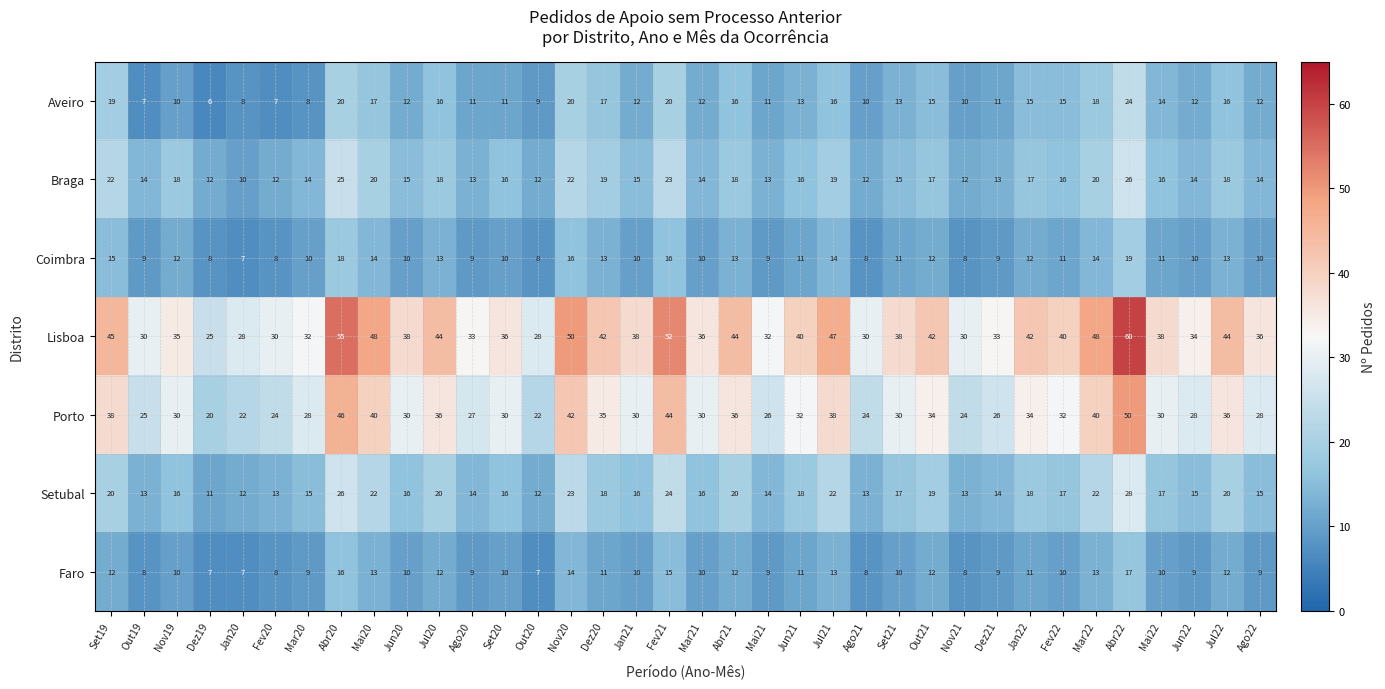

What is the smallest value displayed?

6